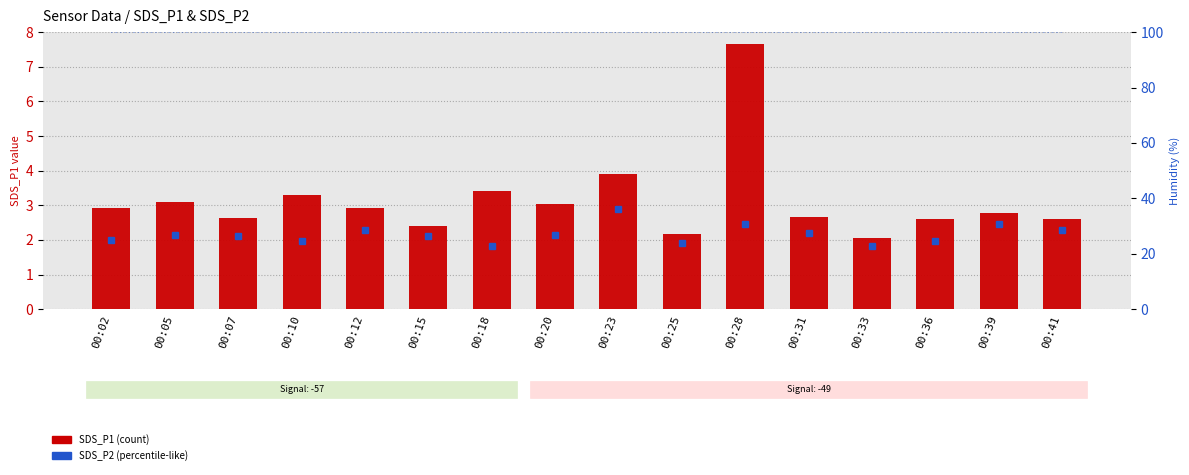

At how many categories does at least one series exceed 14?

16